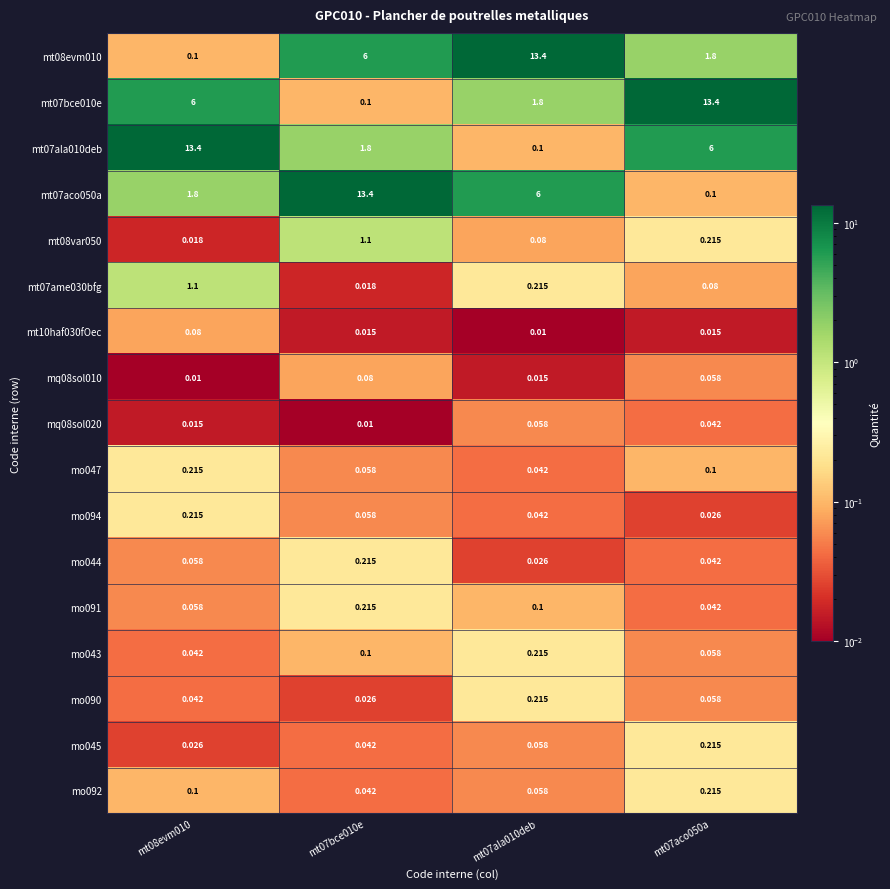

Is the value of mt10haf030fOec at mt07bce010e greater than the value of mo044 at mt07aco050a?

No